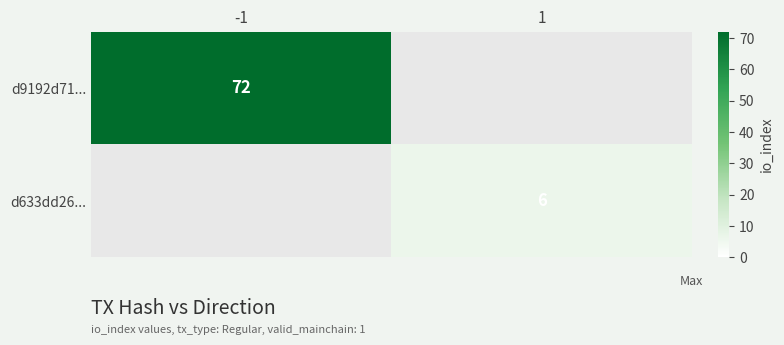

What is the difference between the highest and lowest values at -1?

72